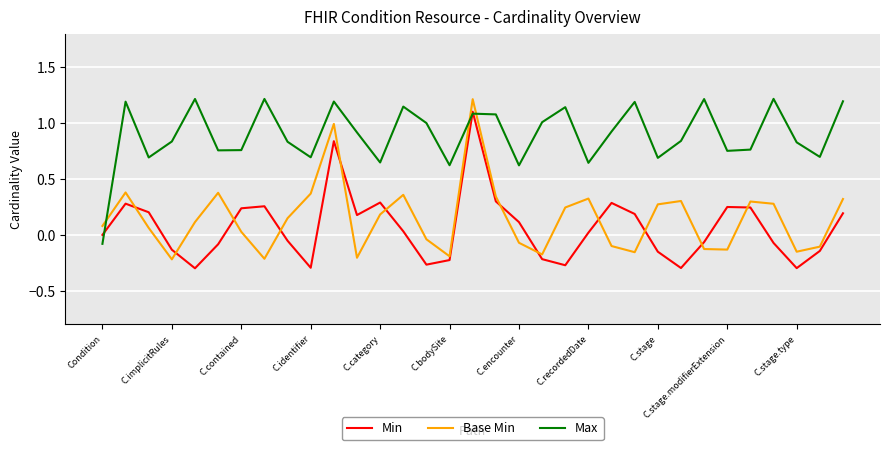

Which series has the largest total across all categories?

Max